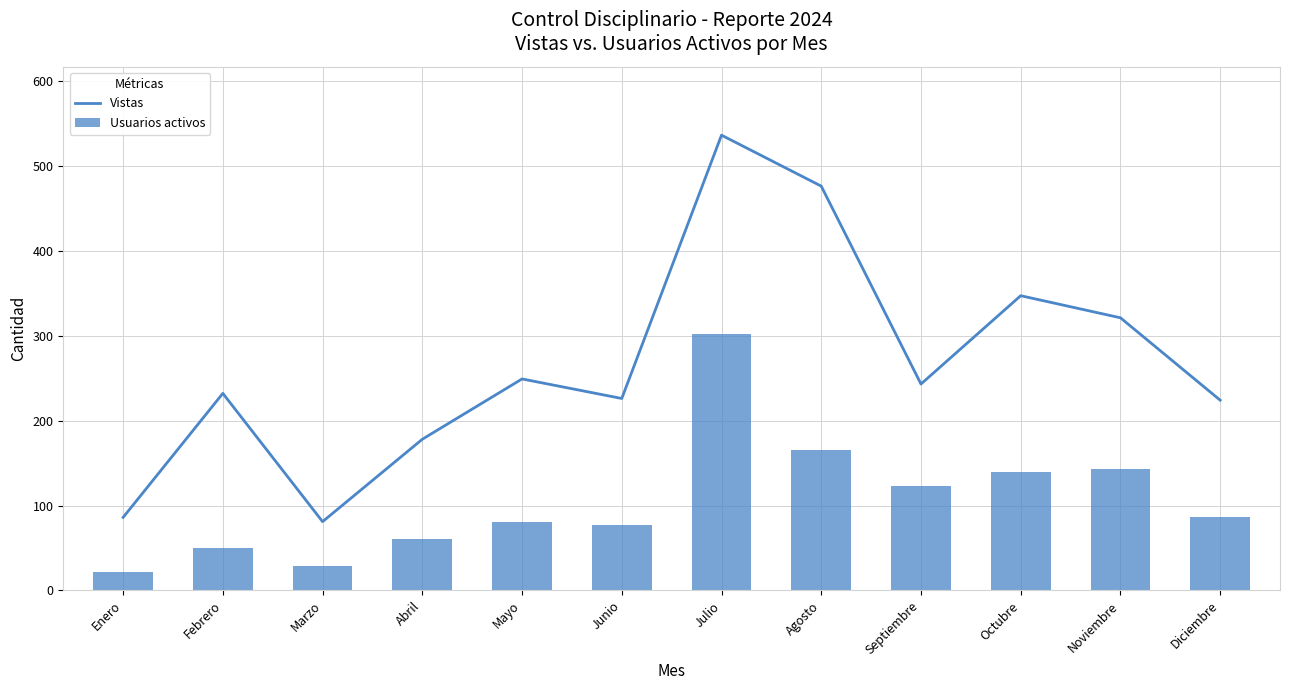

What is the difference between the highest and lowest values at Abril?

117